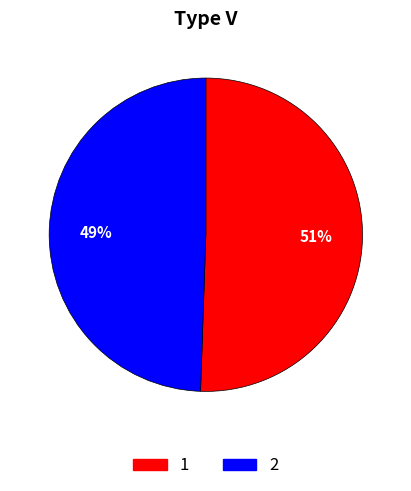

To the nearest percent, what is the average slice percentage?

50%